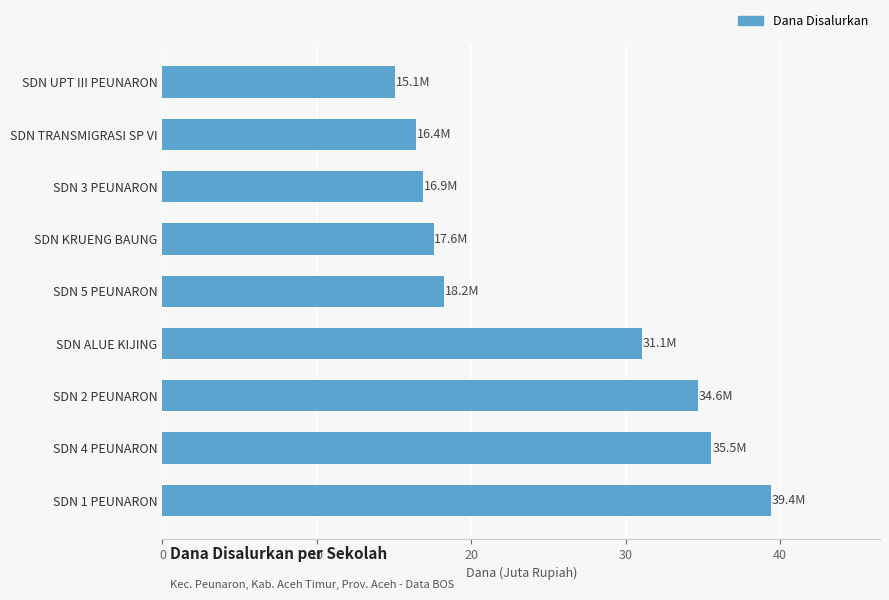

At which label is the value closest to 27?

SDN ALUE KIJING